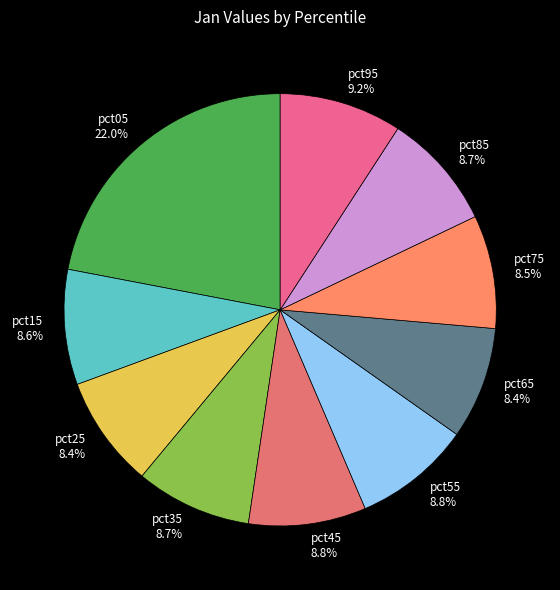

True or false: pct95 accounts for 9% of the total.

True